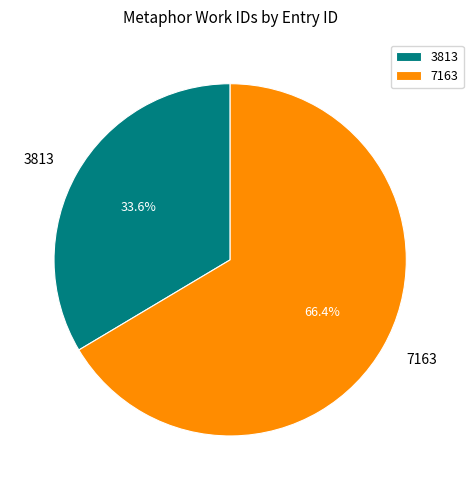

Is 3813 the majority of the pie?

No